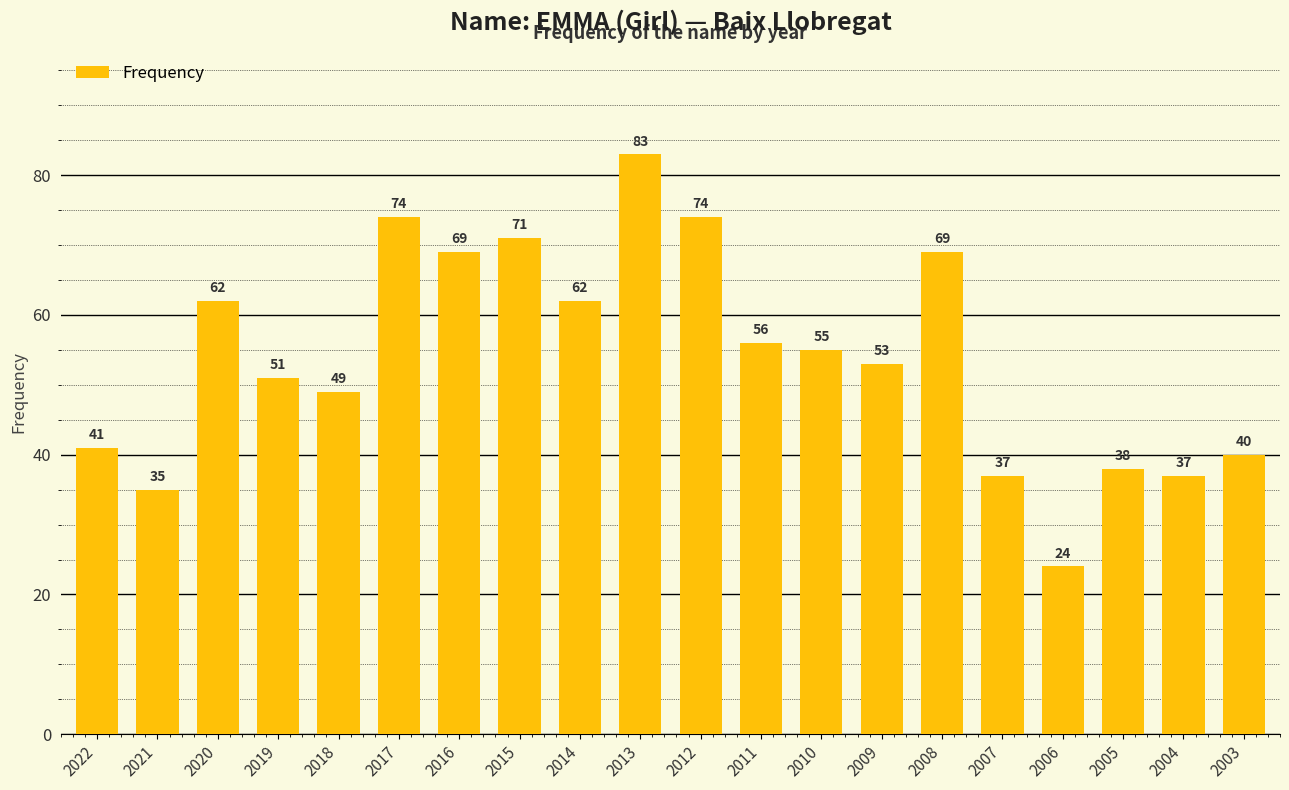

What is the sum of all values?

1080